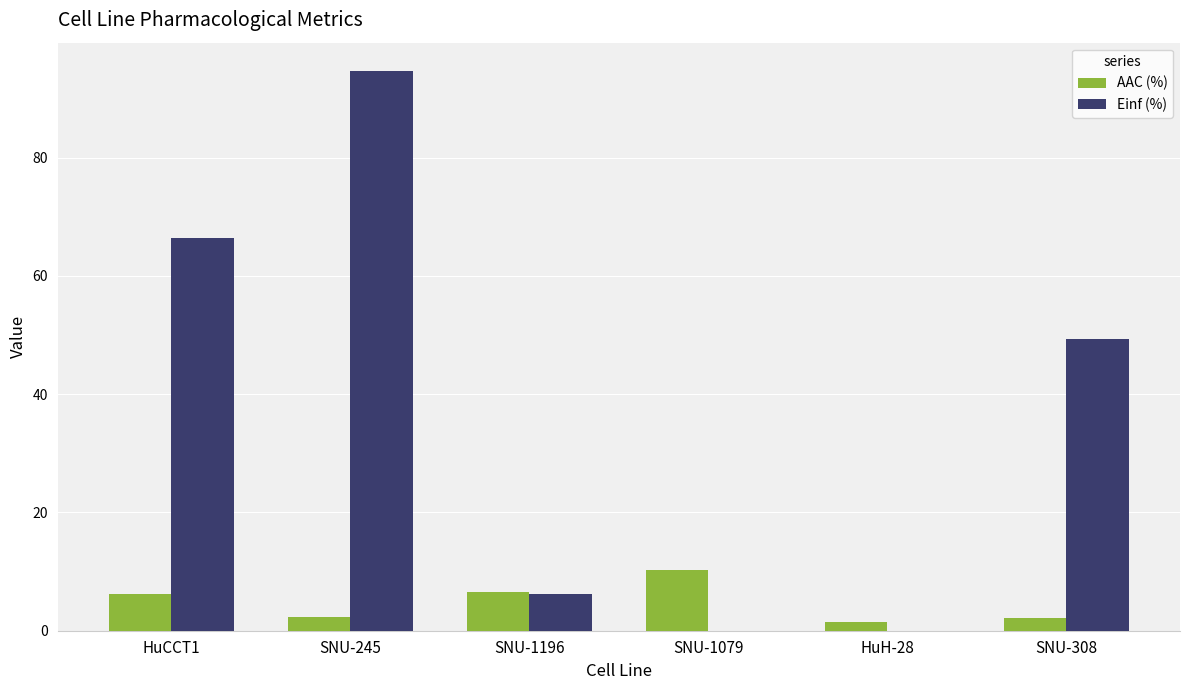

What is the sum of all AAC (%) values?

29.0